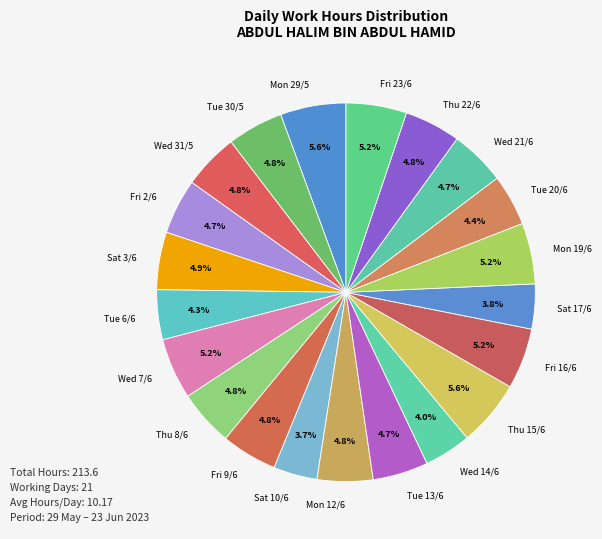

What percentage is the Sat 10/6 slice, to the nearest percent?

4%